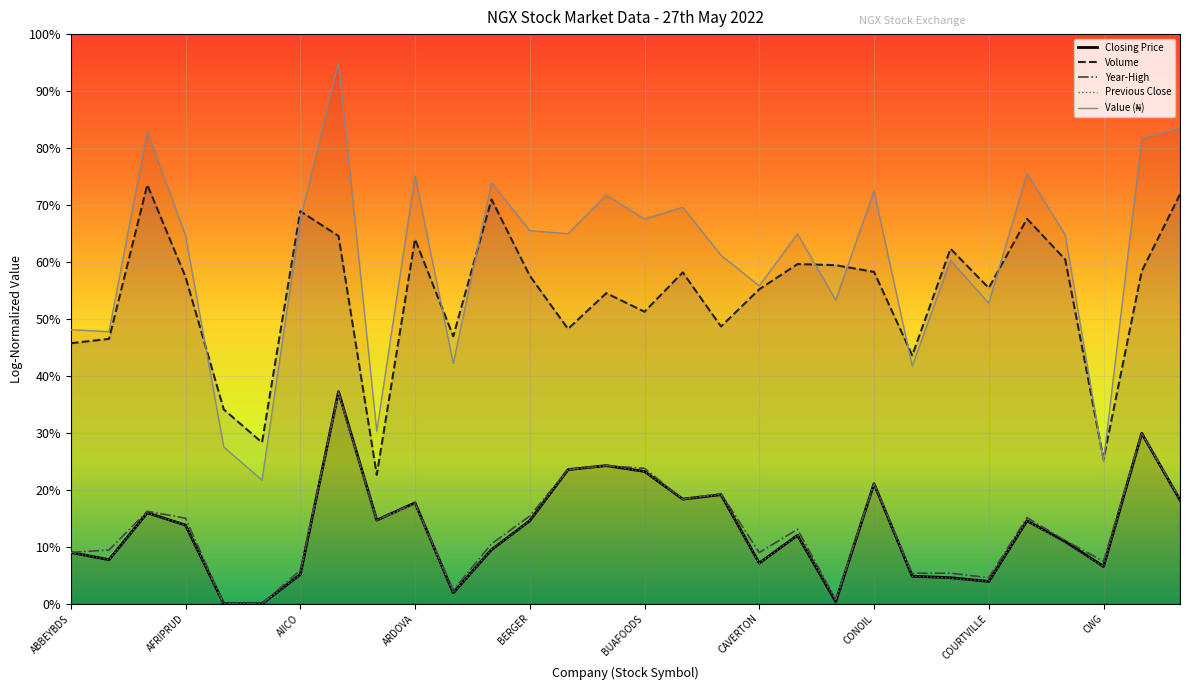

Reading left to right, extract all data points from this chart.

Closing Price: 0.9	0.8	1.6	1.4	0.0	0.0	0.5	3.7	1.5	1.8	0.2	0.9	1.5	2.4	2.4	2.3	1.8	1.9	0.7	1.2	0.0	2.1	0.5	0.5	0.4	1.5	1.1	0.7	3.0	1.8
Volume: 4.6	4.6	7.4	5.7	3.4	2.8	6.9	6.5	2.3	6.4	4.7	7.1	5.8	4.8	5.5	5.1	5.8	4.9	5.5	6.0	5.9	5.8	4.4	6.2	5.5	6.8	6.0	2.5	5.8	7.2
Year-High: 0.9	0.9	1.6	1.5	0.0	0.0	0.6	3.7	1.5	1.8	0.2	1.1	1.5	2.4	2.4	2.4	1.8	1.9	0.9	1.3	0.1	2.1	0.5	0.5	0.5	1.5	1.1	0.7	3.0	1.9
Previous Close: 0.9	0.8	1.6	1.4	0.0	0.0	0.5	3.7	1.5	1.7	0.2	1.0	1.5	2.4	2.4	2.3	1.8	1.9	0.7	1.2	0.1	2.1	0.5	0.5	0.4	1.5	1.1	0.7	3.0	1.8
Value (₦): 4.8	4.8	8.3	6.5	2.8	2.2	6.7	9.5	3.0	7.5	4.2	7.4	6.5	6.5	7.2	6.8	7.0	6.1	5.6	6.5	5.3	7.2	4.2	6.0	5.3	7.6	6.5	2.5	8.2	8.3